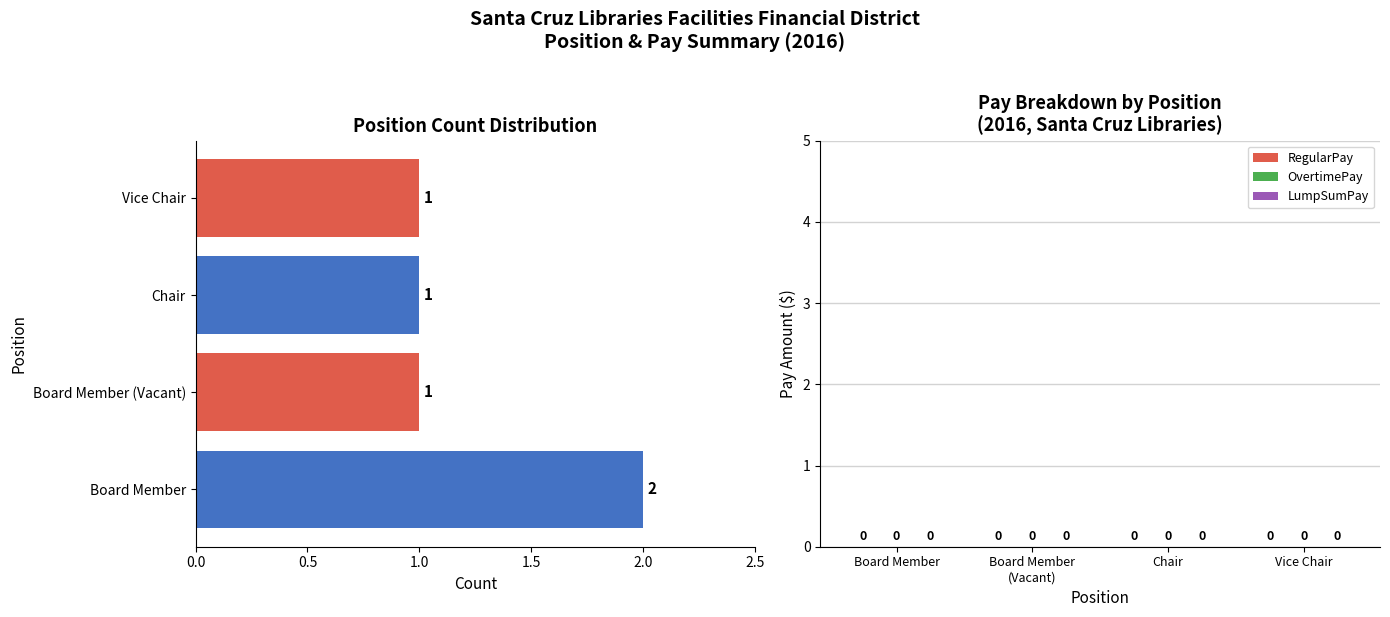

Reading bottom to top, list all the values displayed in this chart.

2	1	1	1